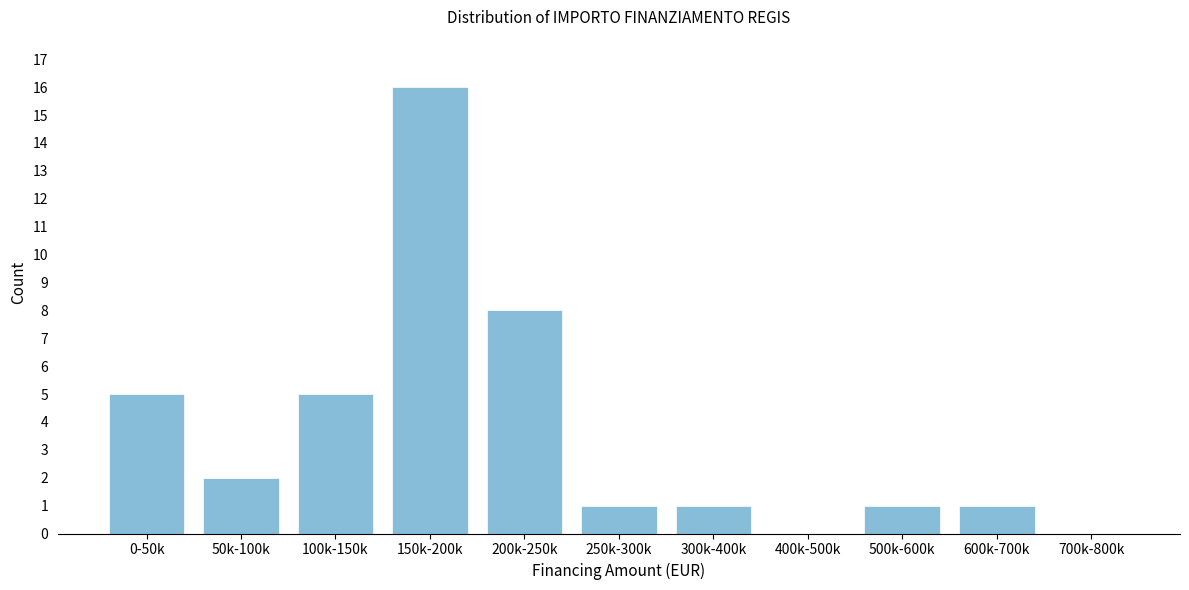

Reading right to left, extract all data points from this chart.

700k-800k=0	600k-700k=1	500k-600k=1	400k-500k=0	300k-400k=1	250k-300k=1	200k-250k=8	150k-200k=16	100k-150k=5	50k-100k=2	0-50k=5